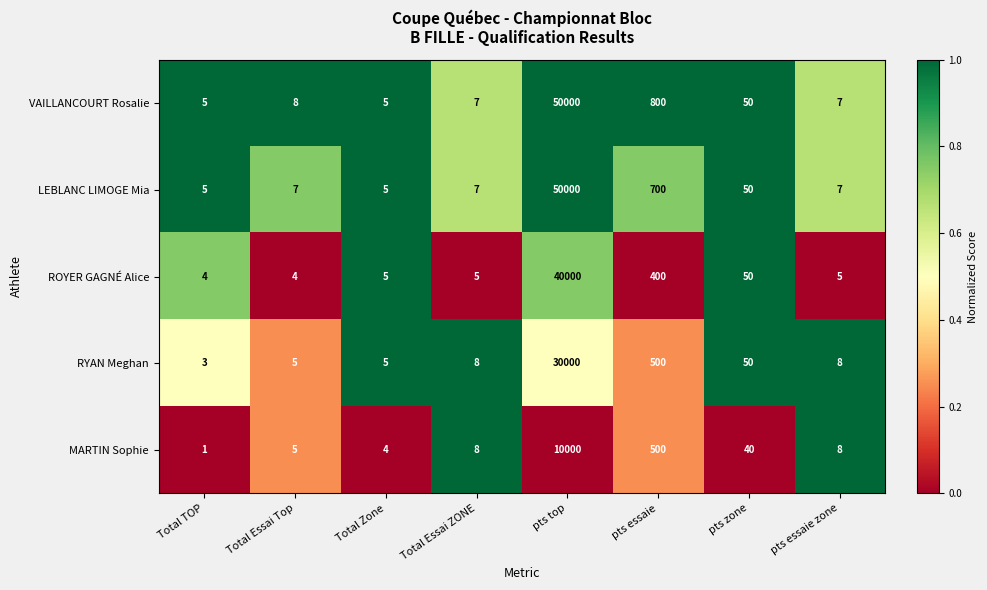

Is it true that ROYER GAGNÉ Alice equals 5 at pts essaie zone?

True